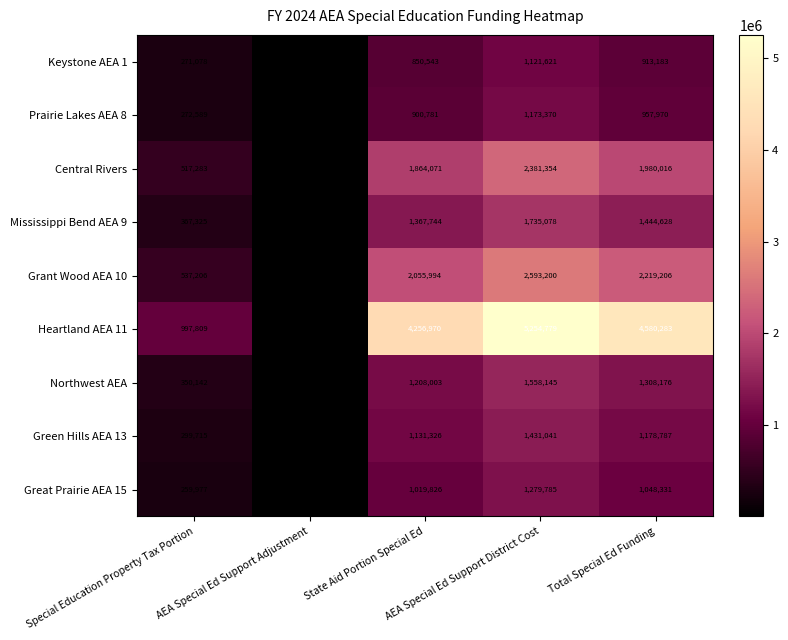

Between Special Education Property Tax Portion and State Aid Portion Special Ed, which series saw the biggest shift?

Heartland AEA 11